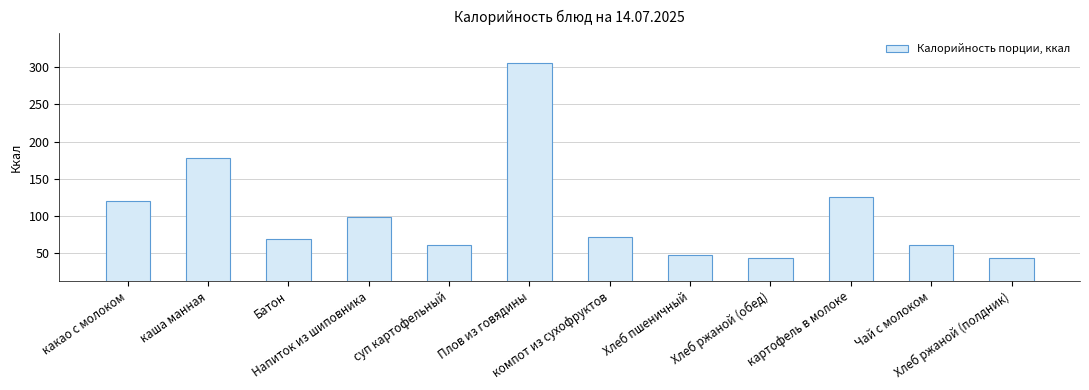

What is the approximate value at Хлеб ржаной (полдник)?

43.2